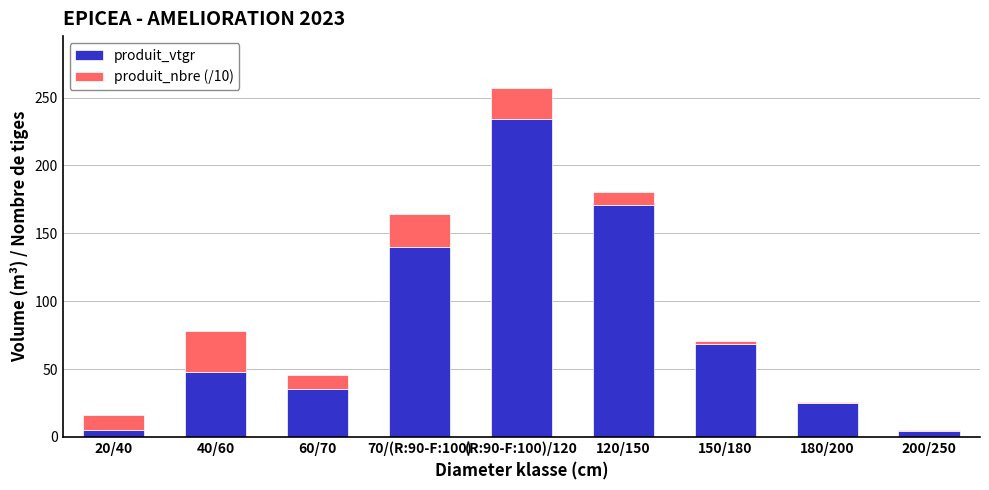

Read the produit_vtgr value at (R:90-F:100)/120.

233.9